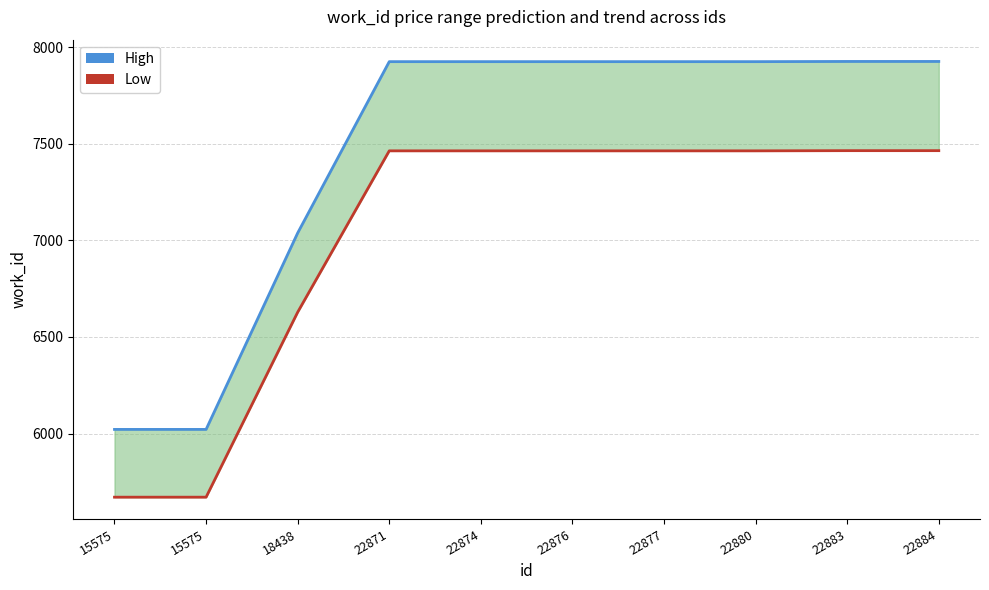

What is the value of the Low point at the 9th from the left?

7464.1